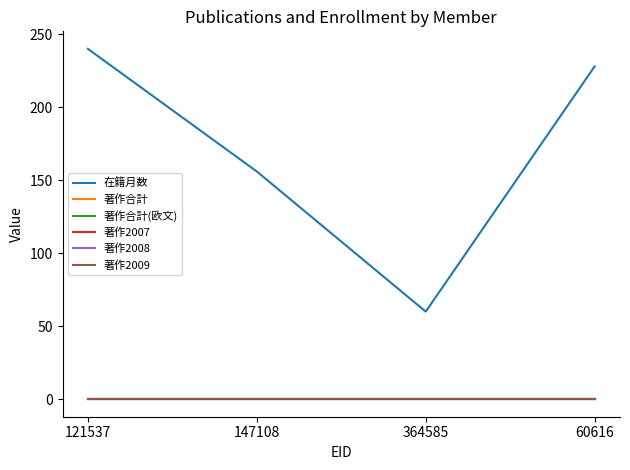

True or false: 著作2007 and 著作2009 cross at least once.

False